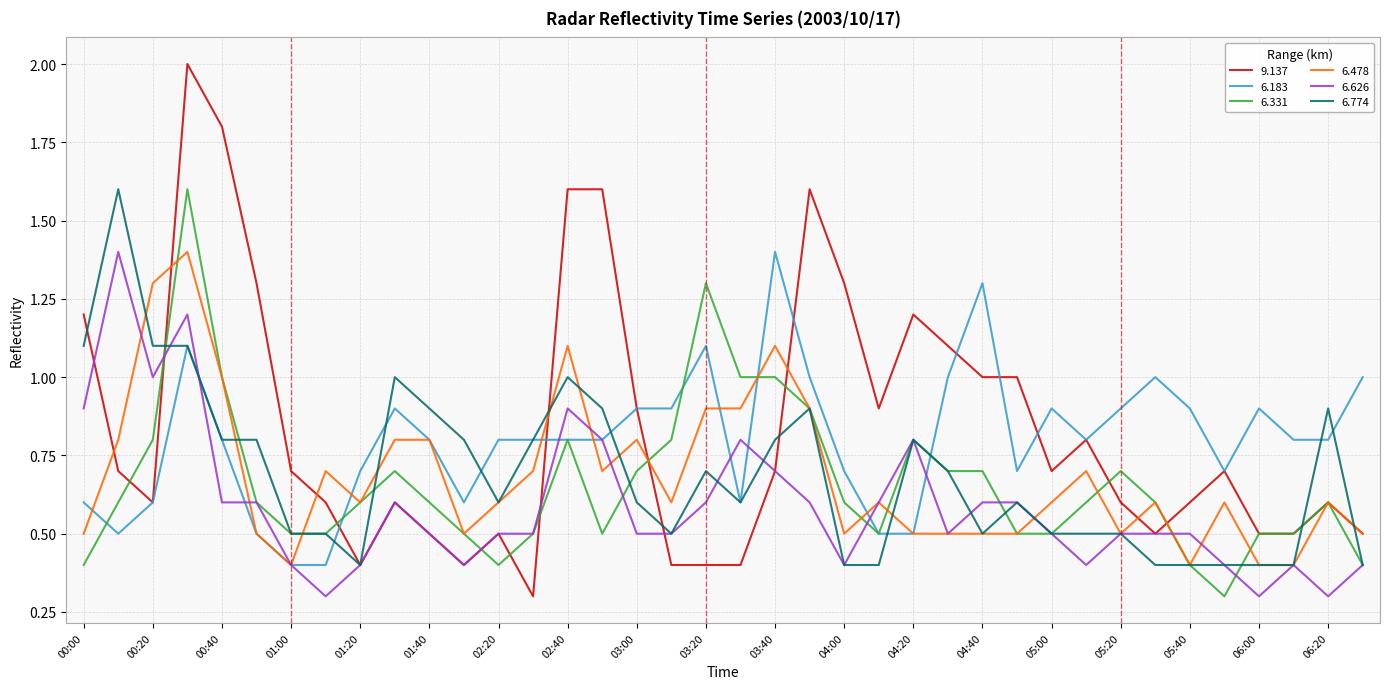

What is the highest value of the 9.137 series?

2.0